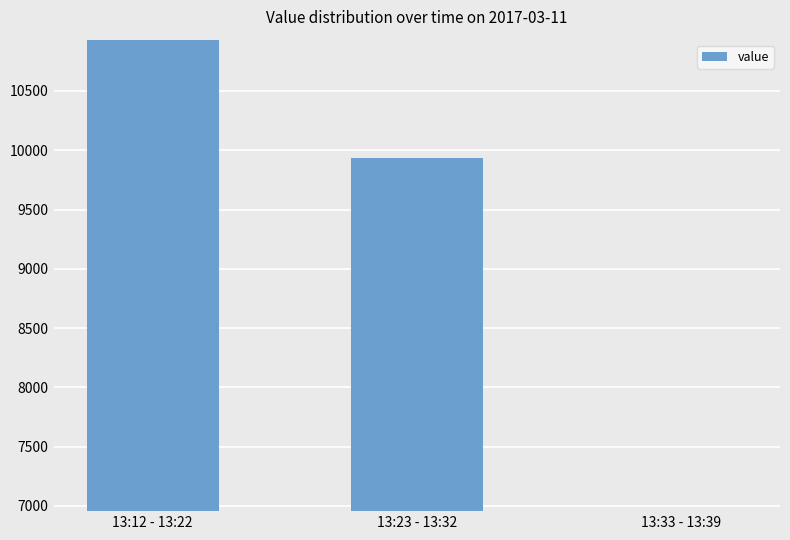

What is the sum of the values at 13:23 - 13:32 and 13:12 - 13:22?

20869.7